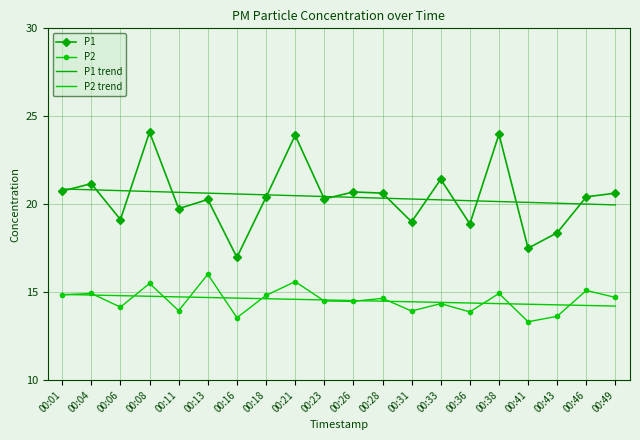

True or false: P1 has a value of 33.5 at 00:31.

False